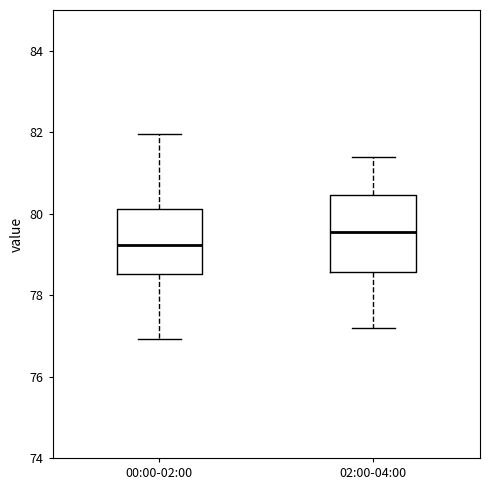

Which box's median line is the lowest?

00:00-02:00